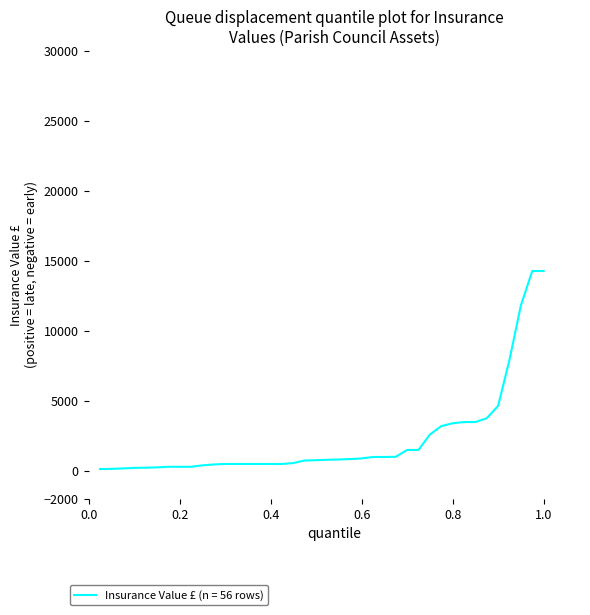

Does the chart have visible grid lines?

No